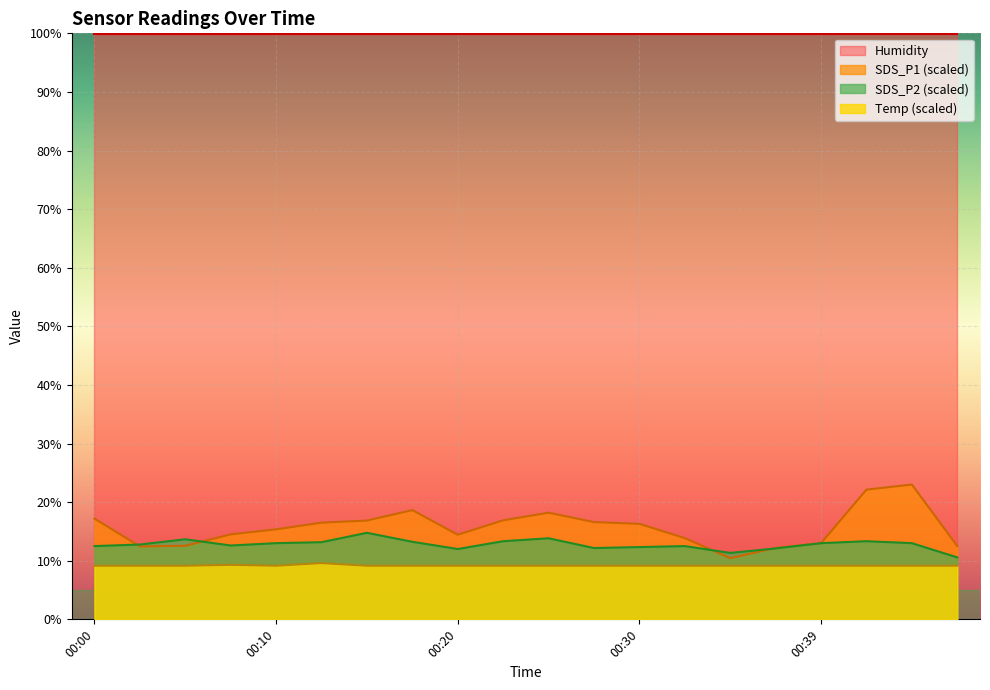

What is the value of the SDS_P1 point at the 10th from the left?

16.9